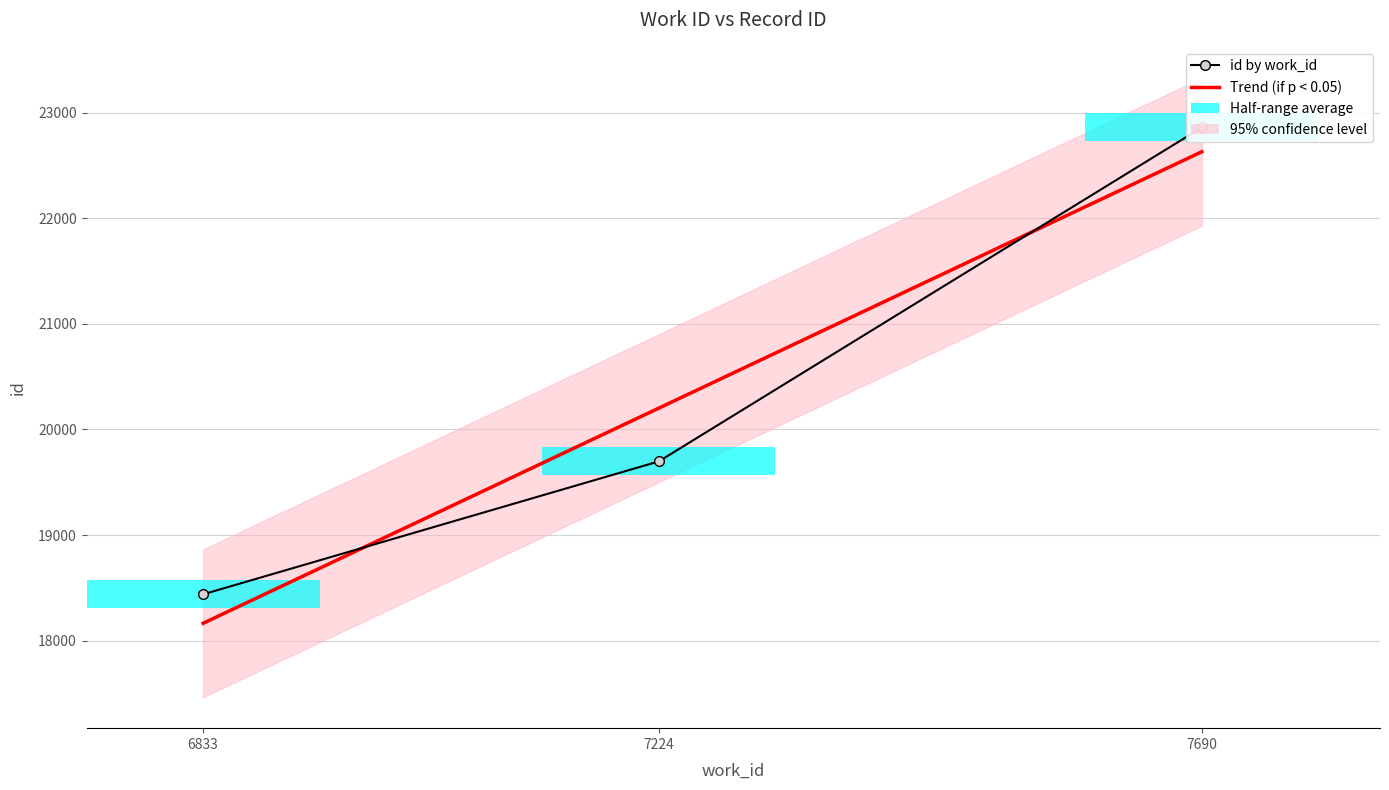

True or false: the data shows 11002 at 7224.

False